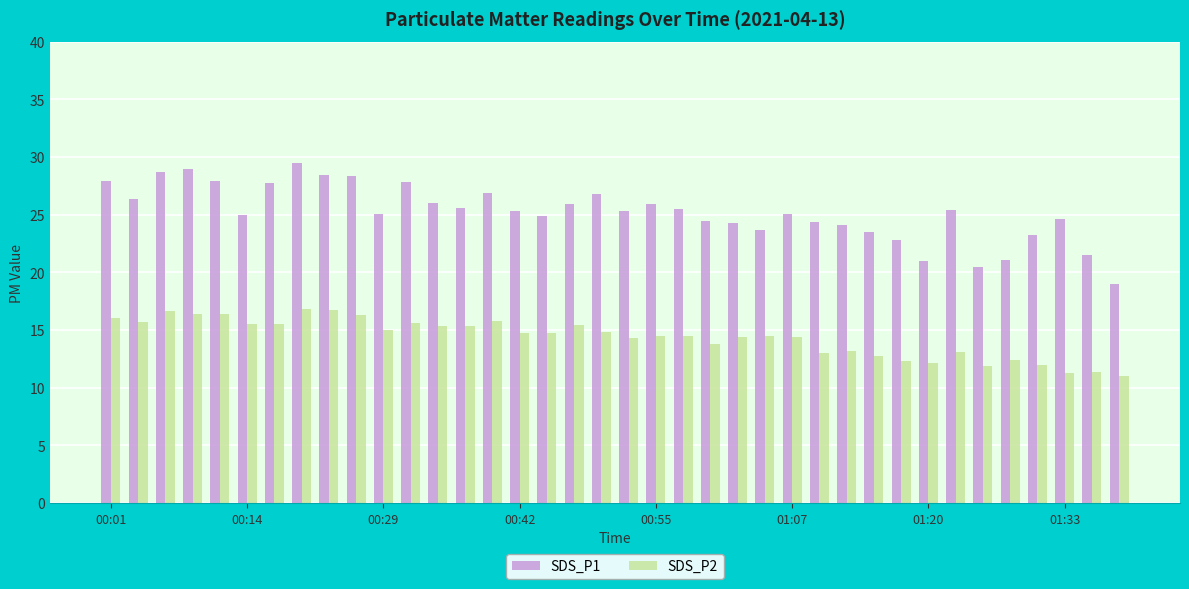

What is the minimum value for SDS_P1?

19.0